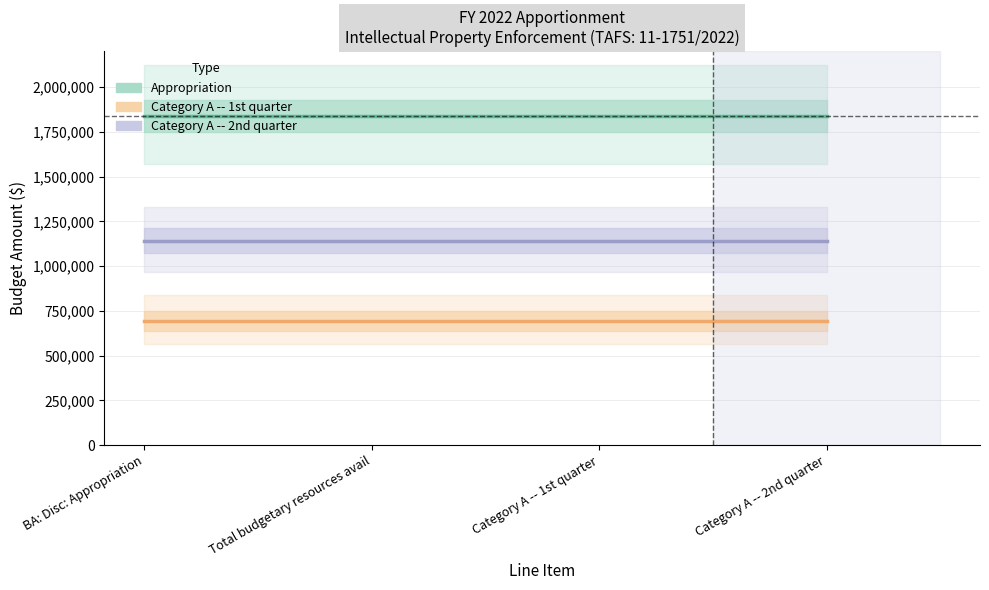

Does the chart have visible grid lines?

Yes